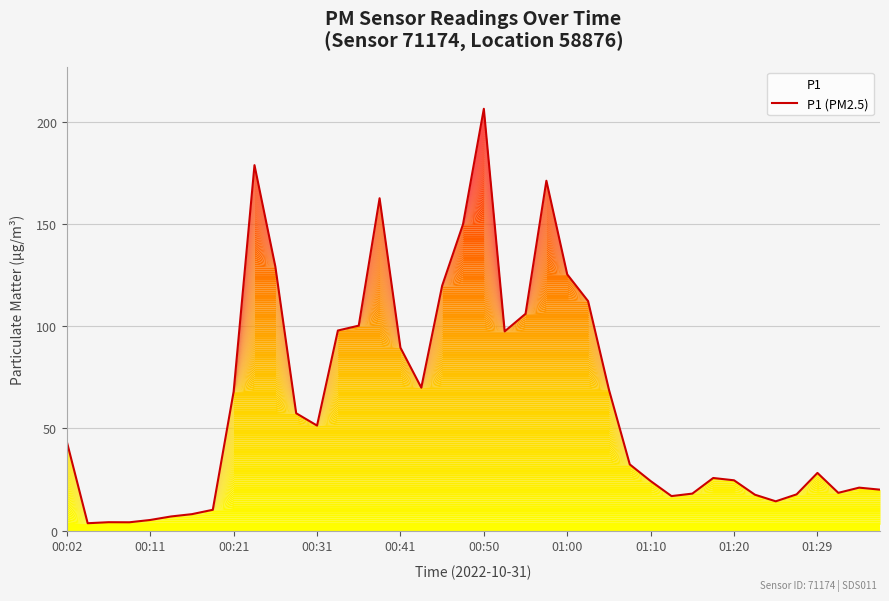

The chart shows a value of 8.2 at 01:29. True or false?

False